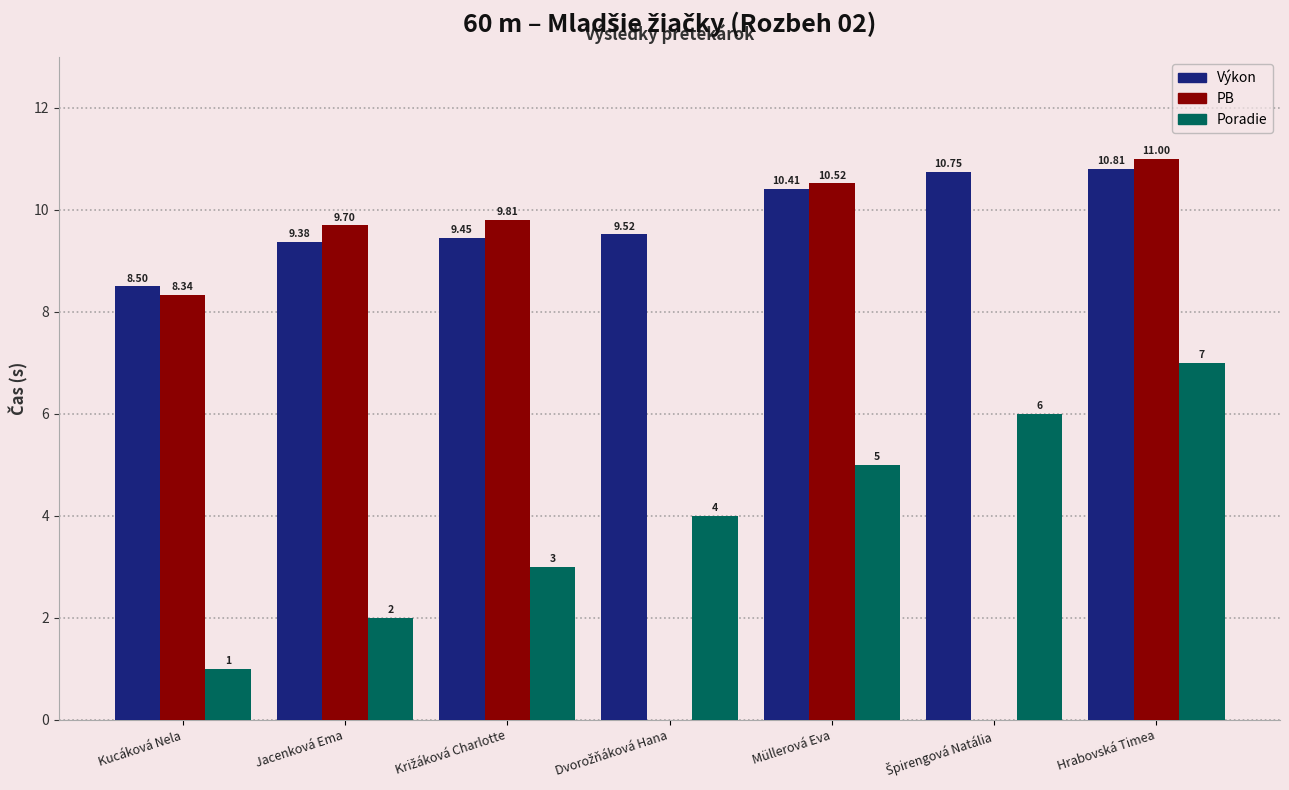

Where is Výkon nearest to the value 9?

Jacenková Ema